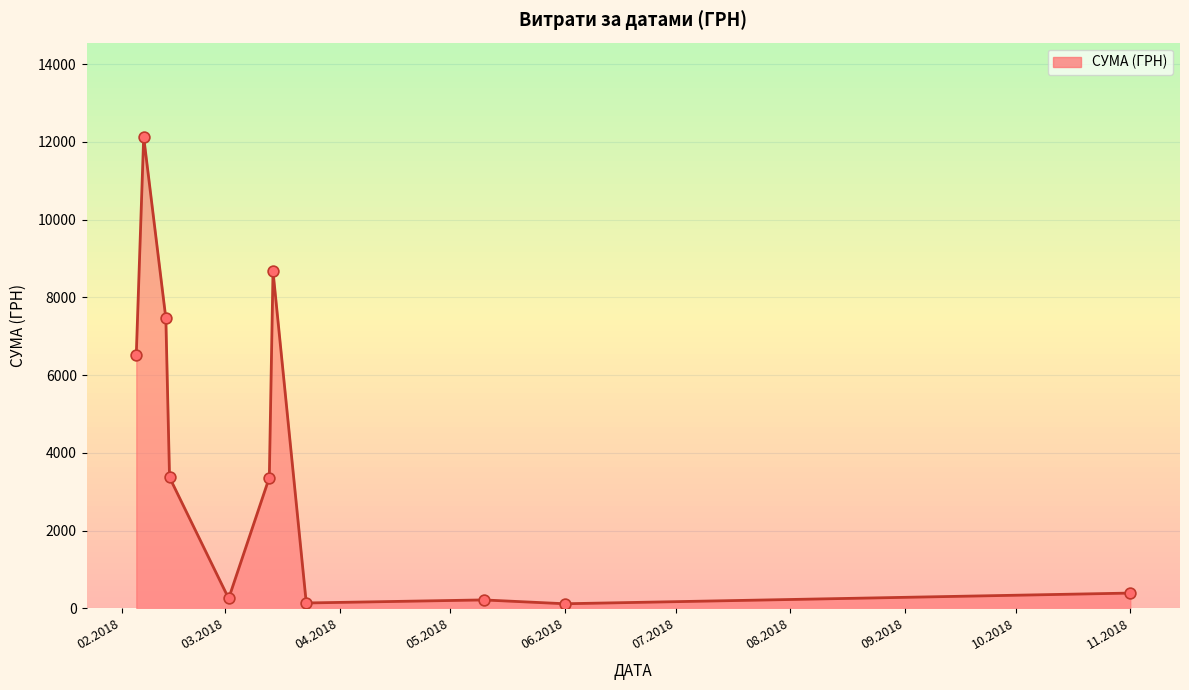

What is the maximum value shown in the chart?

12131.0